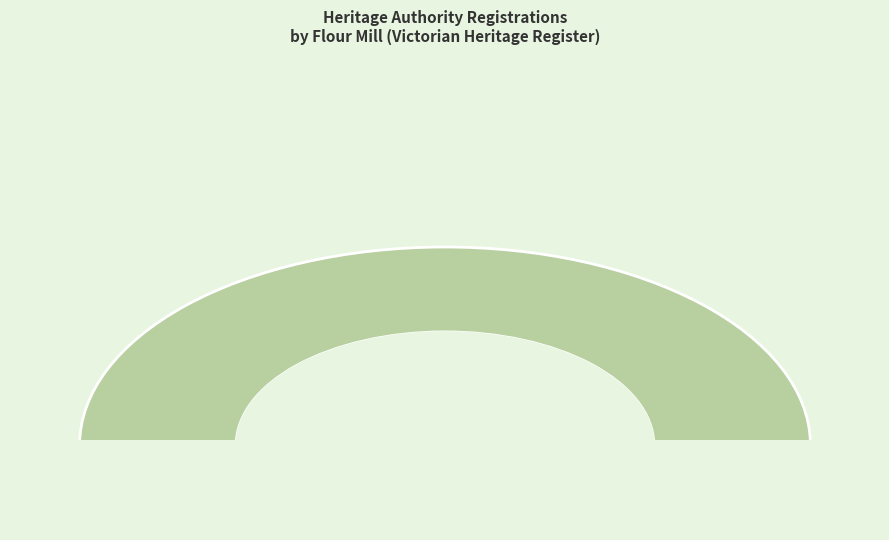

Which slice is the largest?

TOMLINS SIMMIE & CO FLOUR MILL